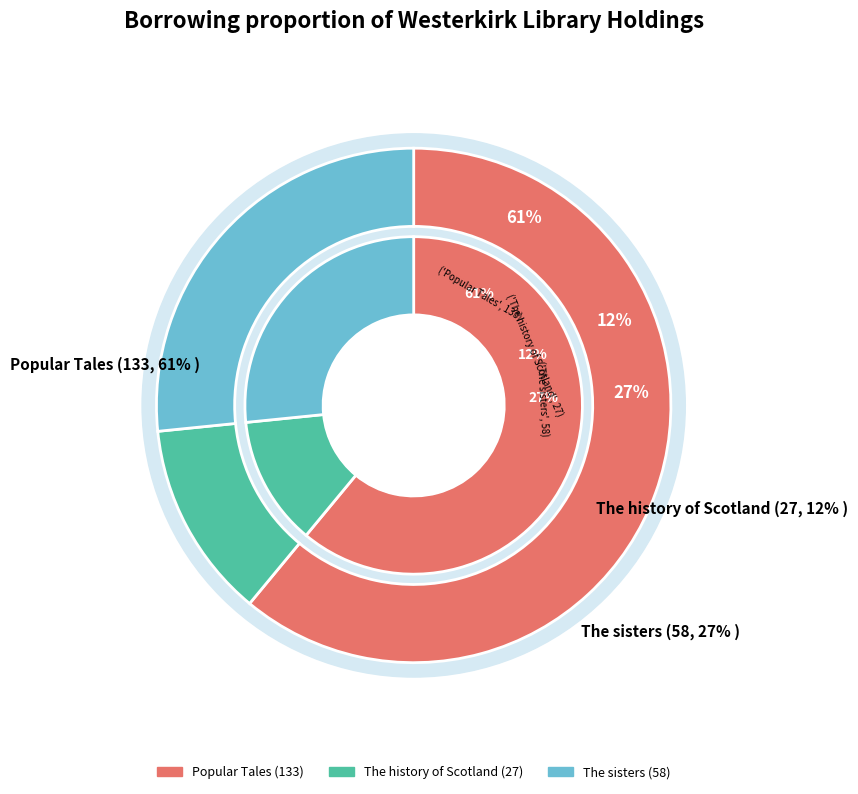

How many segments does this pie chart have?

3